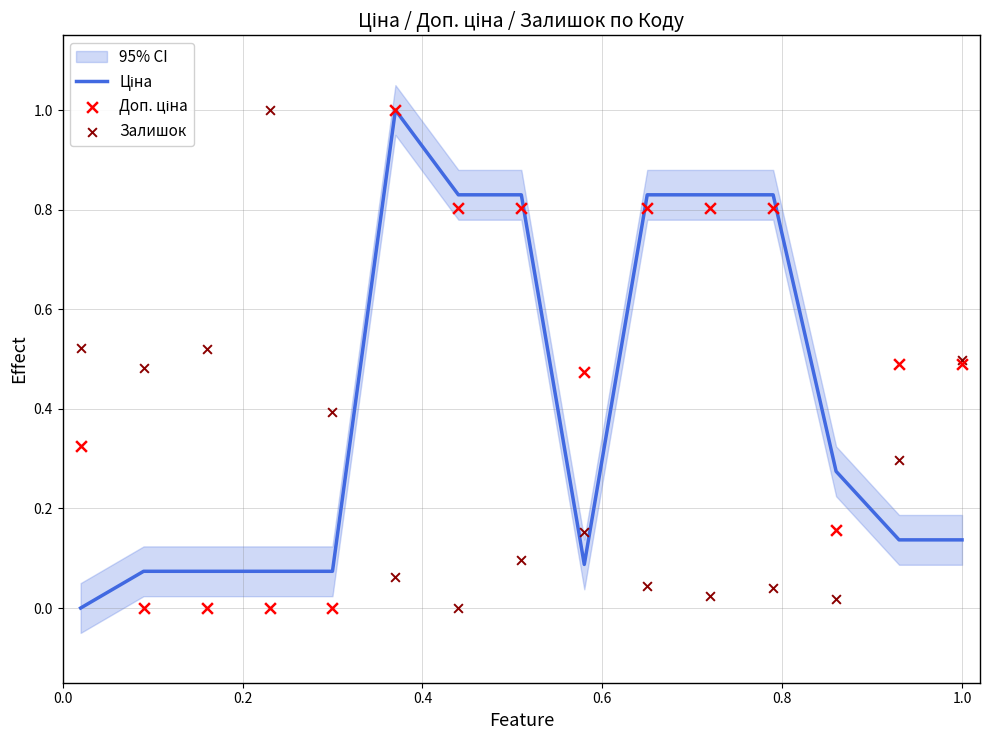

Which series contains the highest Y value?

Ціна